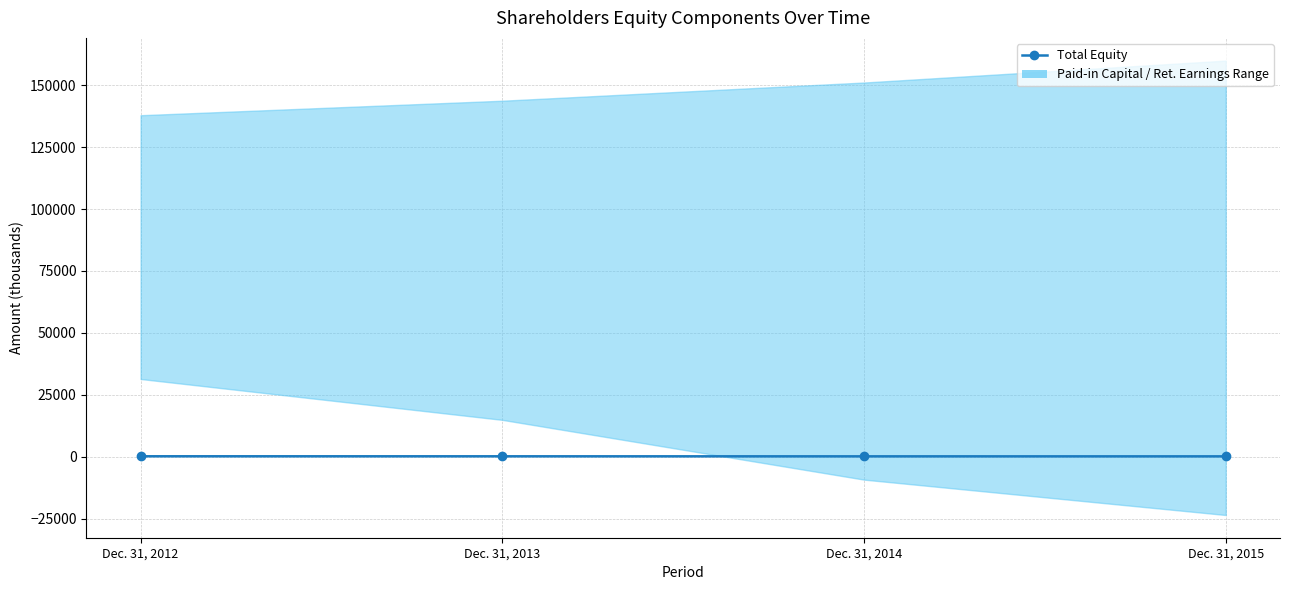

Reading right to left, transcribe all the data shown in this chart.

135.7	141.2	157.9	168.6